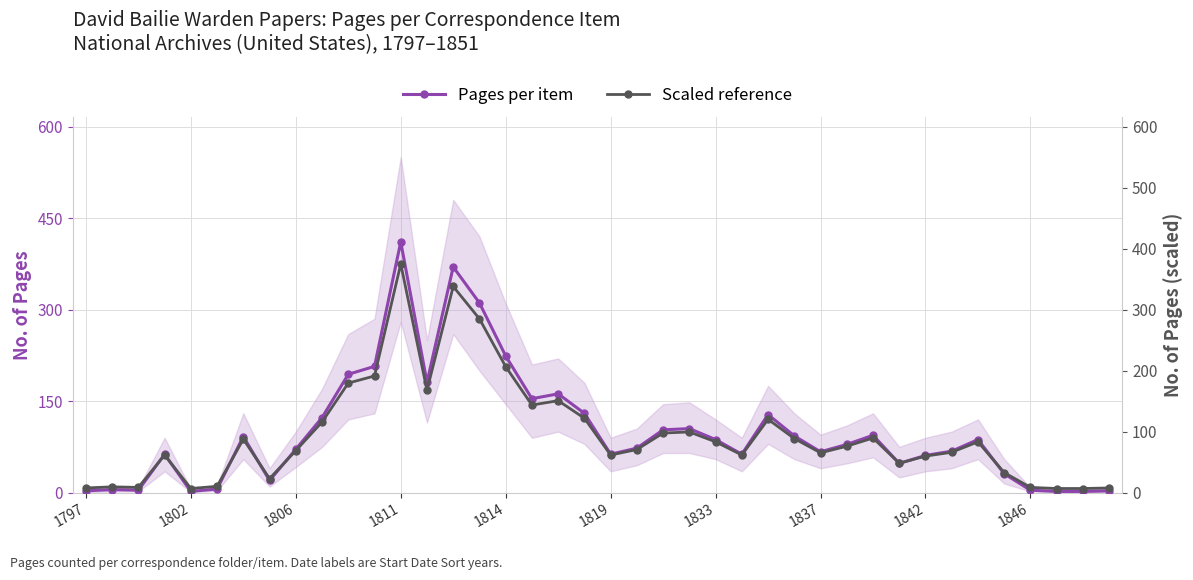

List the series in order of their peak value, highest first.

Pages per item, Scaled reference